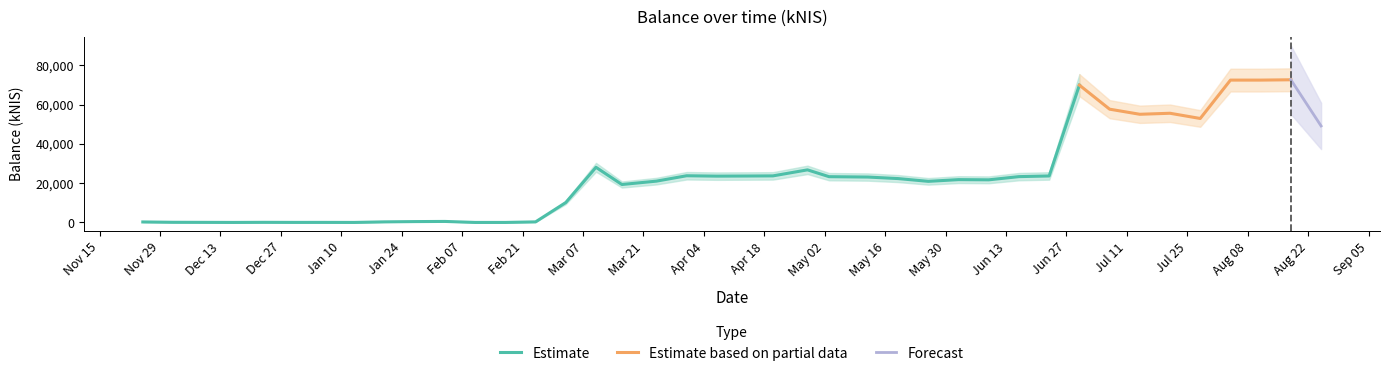

At how many categories does at least one series exceed 37557?

9